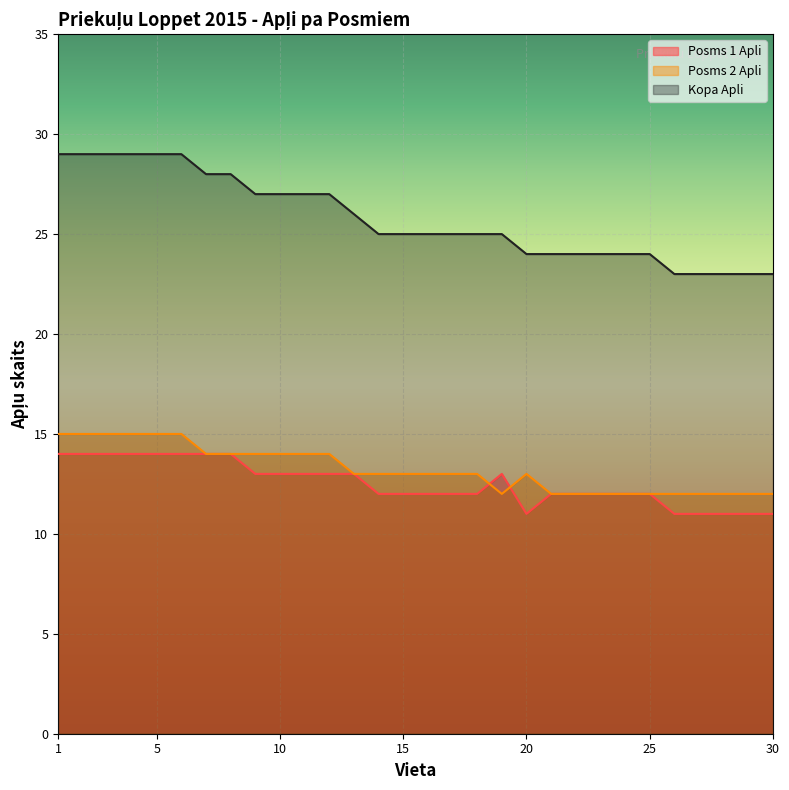

True or false: Kopa Apli has more than 0 interior local peaks.

False